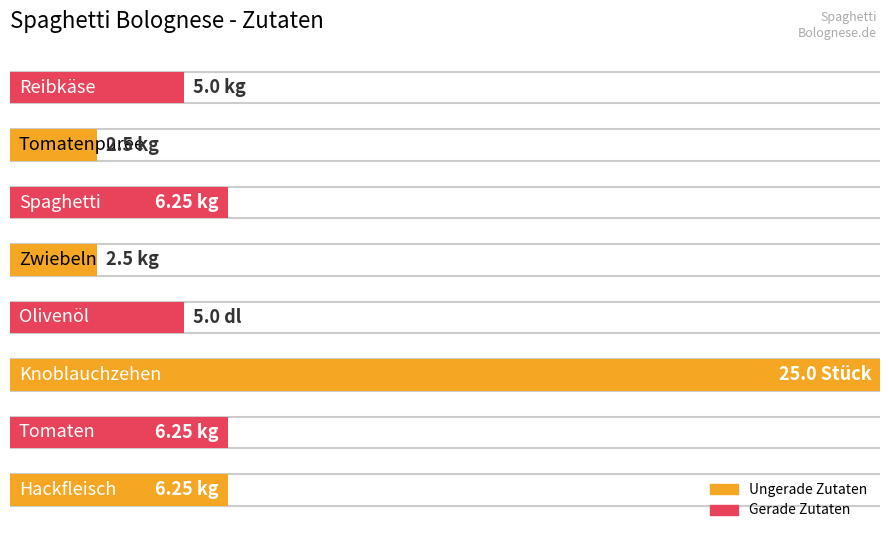

Approximately how many times larger is the value at Spaghetti compared to Reibkäse?

1.2